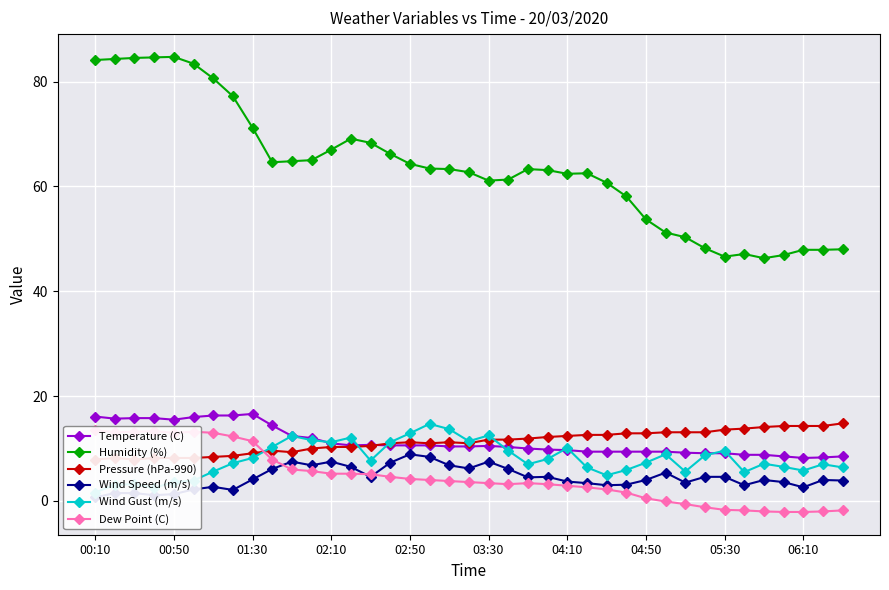

True or false: Temperature (C) and Pressure (hPa-990) intersect in this chart.

True